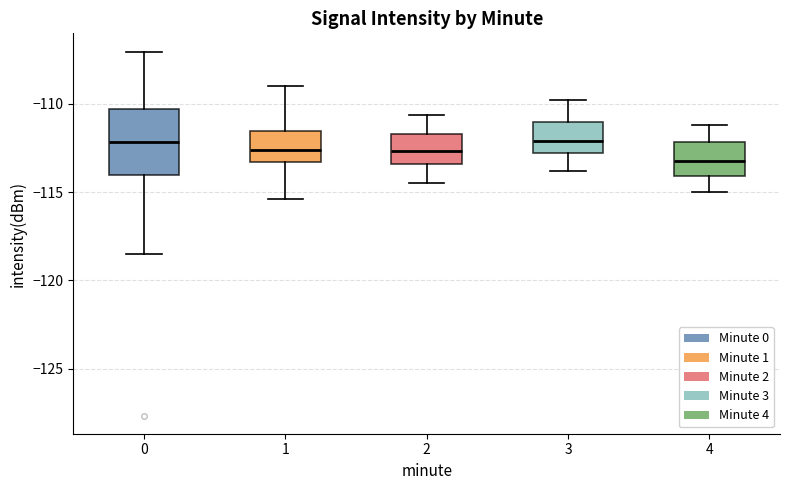

Where does the upper whisker of the box at x = 4 end on the y-axis? The values are not printed on the chart, so give them approximately, as read against the axis.

-111.0